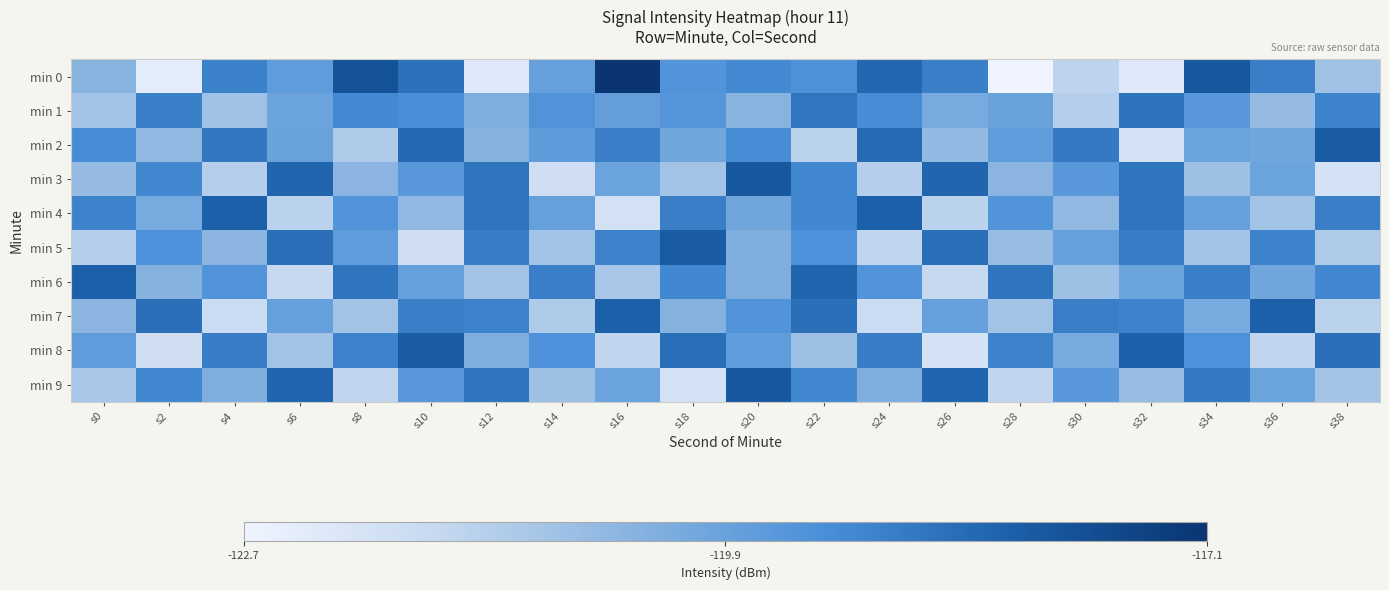

Which series has the largest range (max minus min)?

min 0